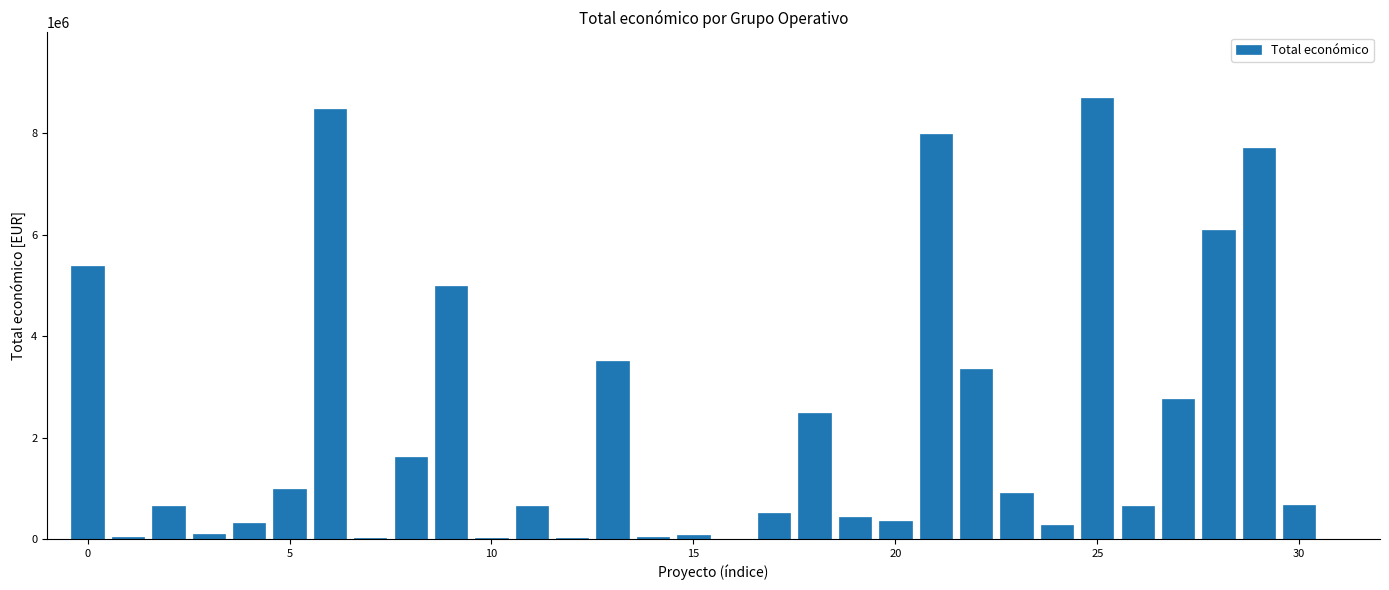

What is the sum of all values?

69776507